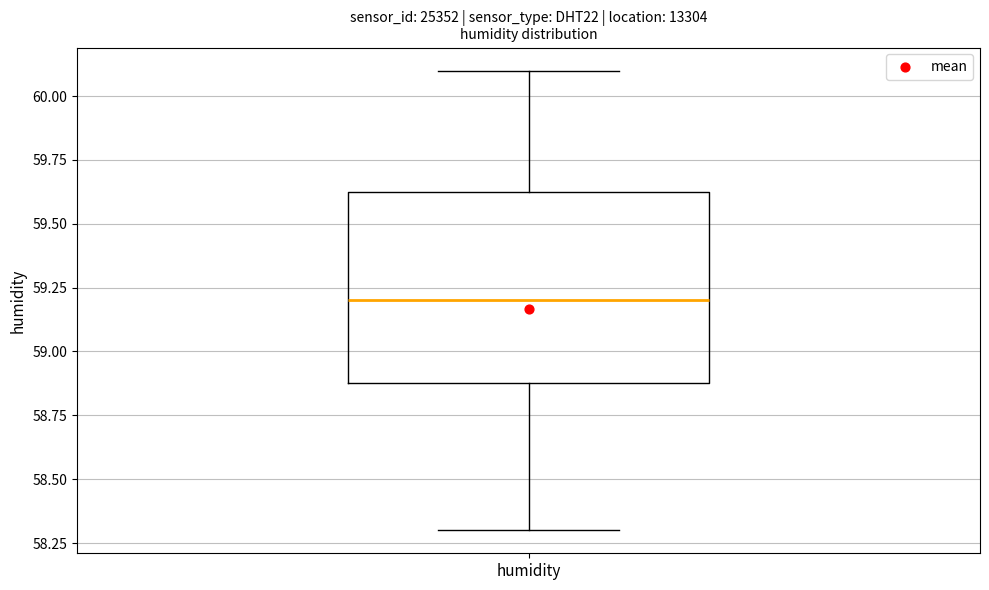

Transcribe this box plot: give where the median line is, the range the box spans, and where the two whiskers end, as read against the y-axis. The values are not printed on the chart, so give them approximately, as read against the axis.

median 59.20, box 58.90 to 59.65, whiskers 58.30 to 60.10